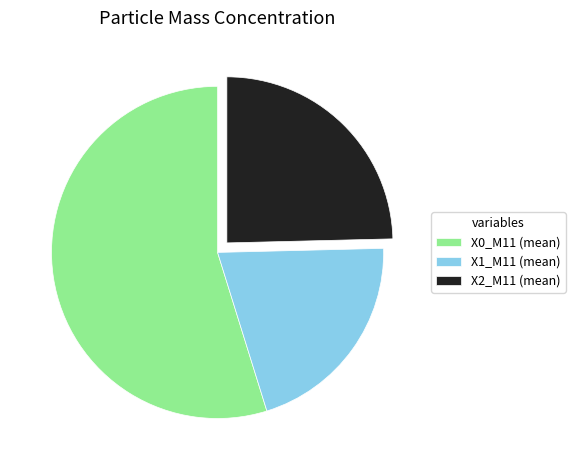

Count the number of slices in the pie.

3